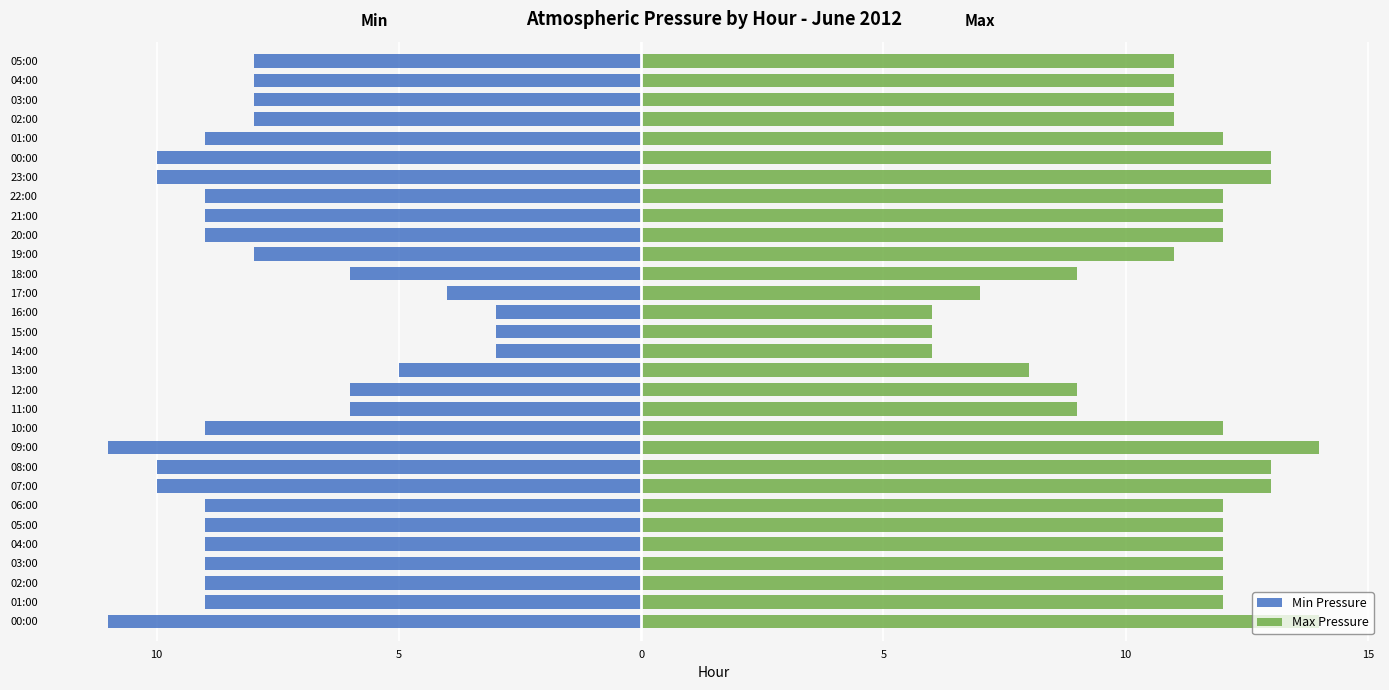

How many values in the Min Pressure series exceed -9?

13